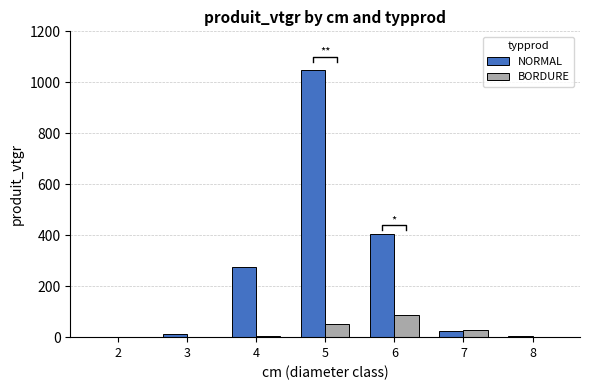

Reading left to right, what are all the values shown in this chart?

NORMAL: 2.1	13.9	274.5	1046.9	405.1	24.1	3.5
BORDURE: 0.0	0.3	6.2	51.2	85.2	26.6	0.0